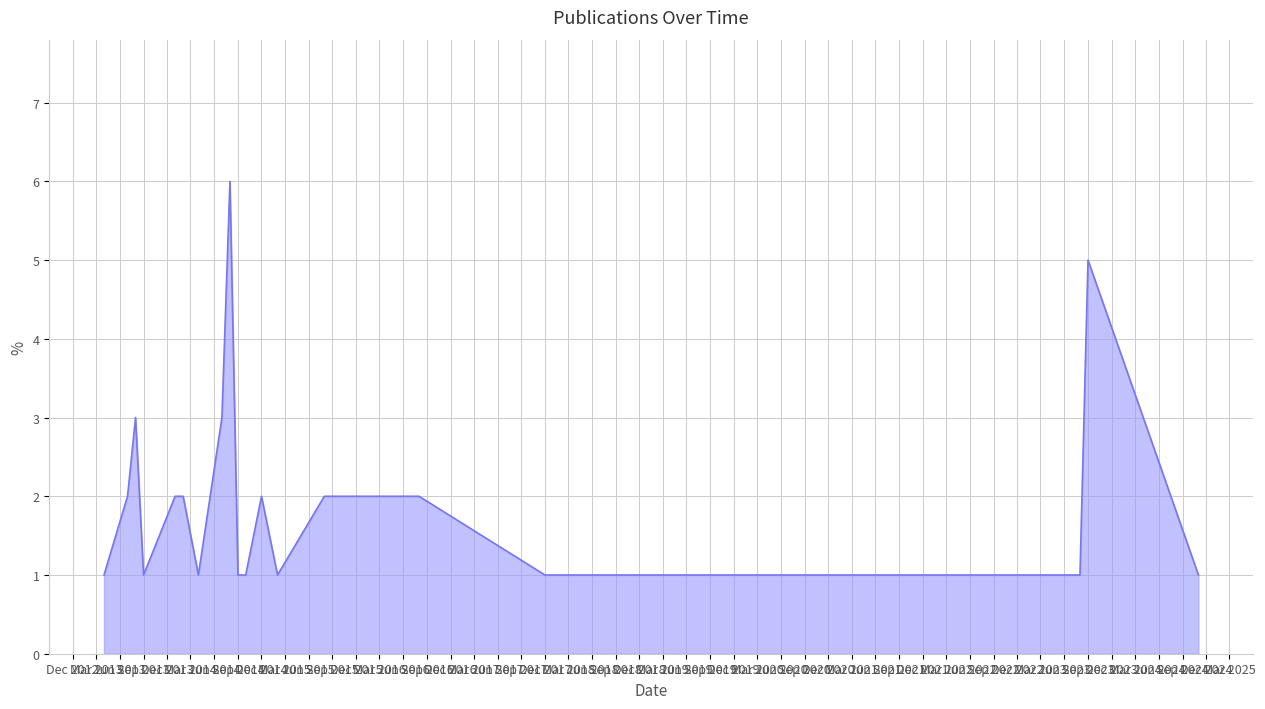

Reading left to right, list all the values displayed in this chart.

1	2	3	1	2	2	1	3	6	1	1	2	1	2	2	1	1	1	1	5	1